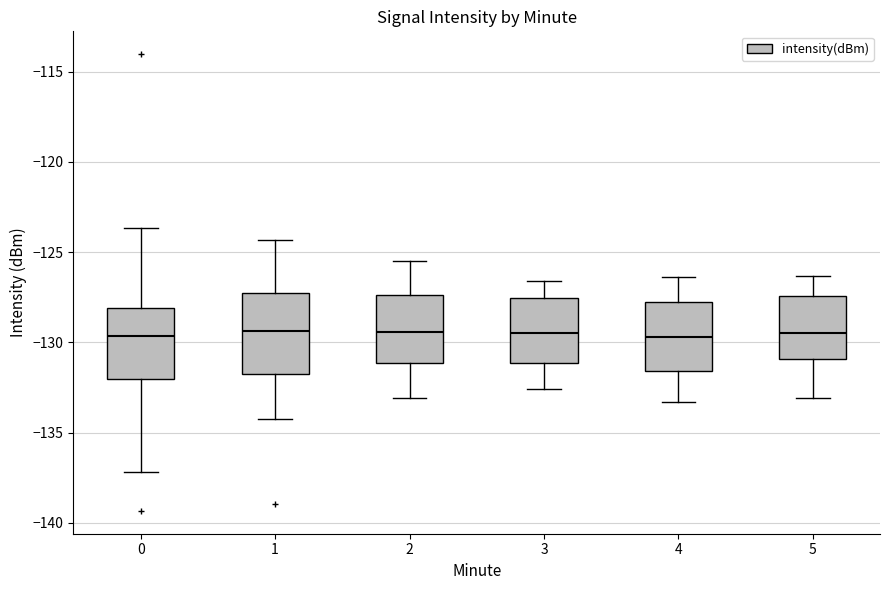

Reading left to right, transcribe this box plot: for each box, give where its median line is, the range the box spans, and where its two whiskers end, as read against the y-axis. The values are not printed on the chart, so give them approximately, as read against the axis.

0: median -129.5, box -132.0 to -128.0, whiskers -137.0 to -123.5
1: median -129.5, box -131.5 to -127.5, whiskers -134.0 to -124.5
2: median -129.5, box -131.0 to -127.5, whiskers -133.0 to -125.5
3: median -129.5, box -131.0 to -127.5, whiskers -132.5 to -126.5
4: median -129.5, box -131.5 to -127.5, whiskers -133.5 to -126.5
5: median -129.5, box -131.0 to -127.5, whiskers -133.0 to -126.5